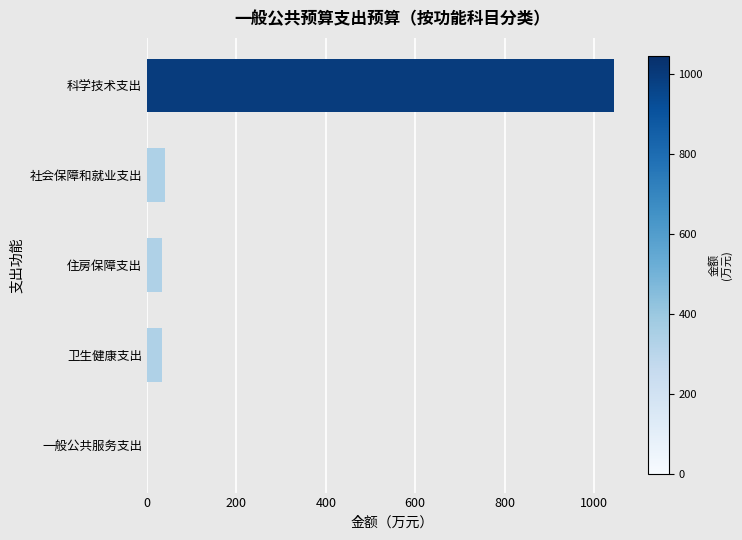

Where is the data nearest to the value 522?

社会保障和就业支出